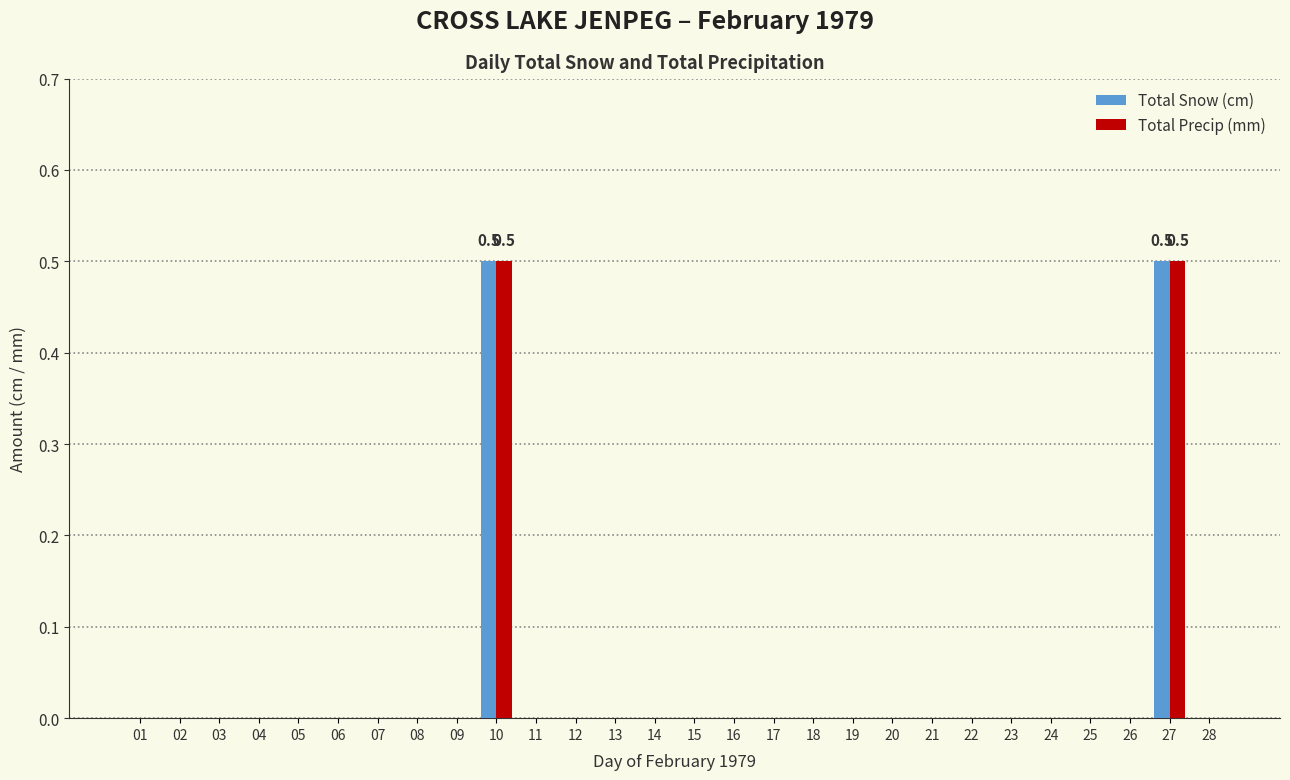

The Total Snow (cm) series shows 0.5 at 10. True or false?

True